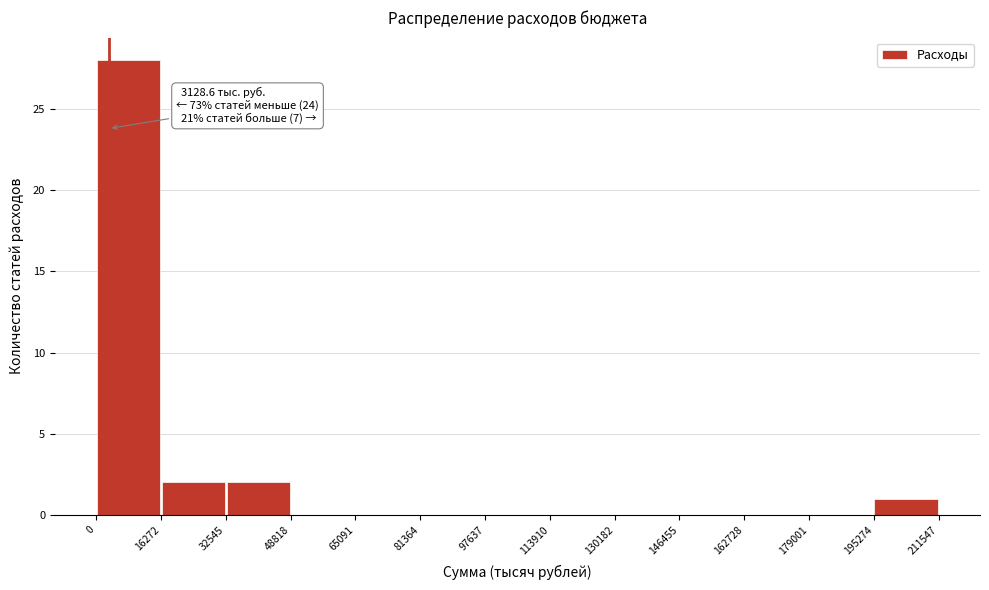

Which range on the x-axis has the tallest bar?

0 to 16272